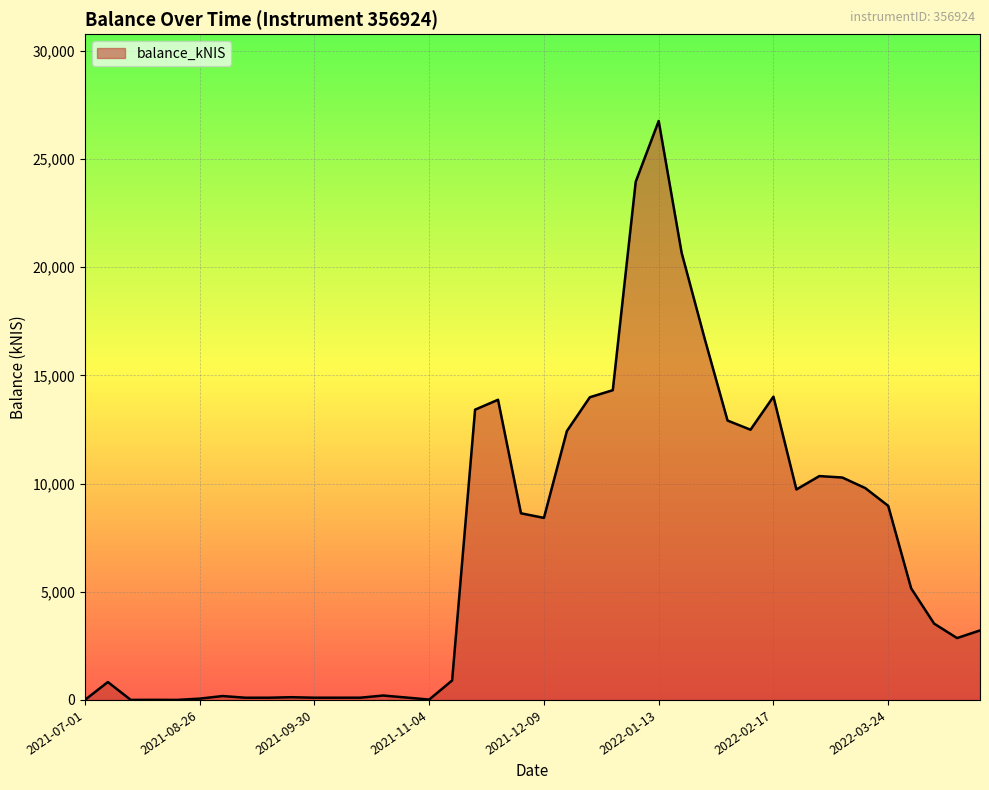

What is the greatest value displayed?

26758.5